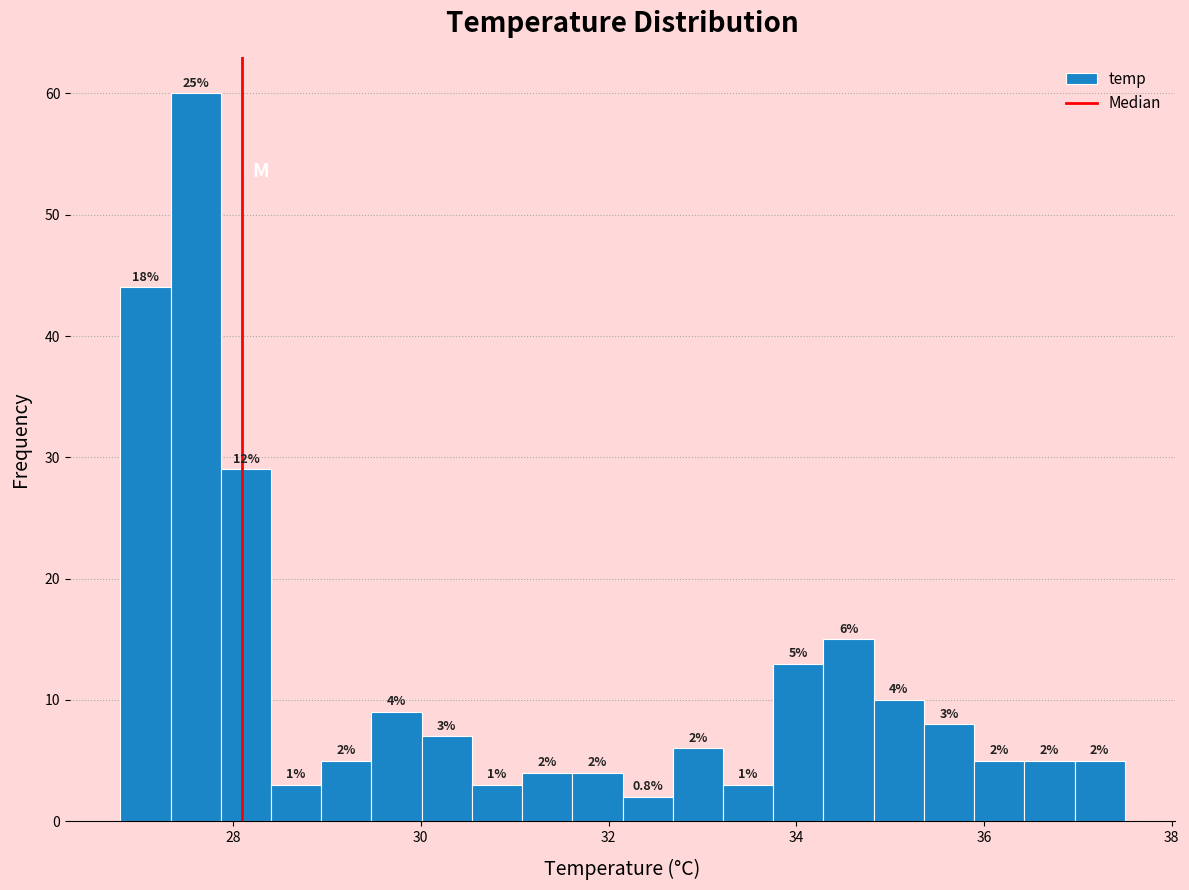

Around what value on the x-axis is the tallest bar? Give the approximate position of its centre, as read against the axis.

27.6